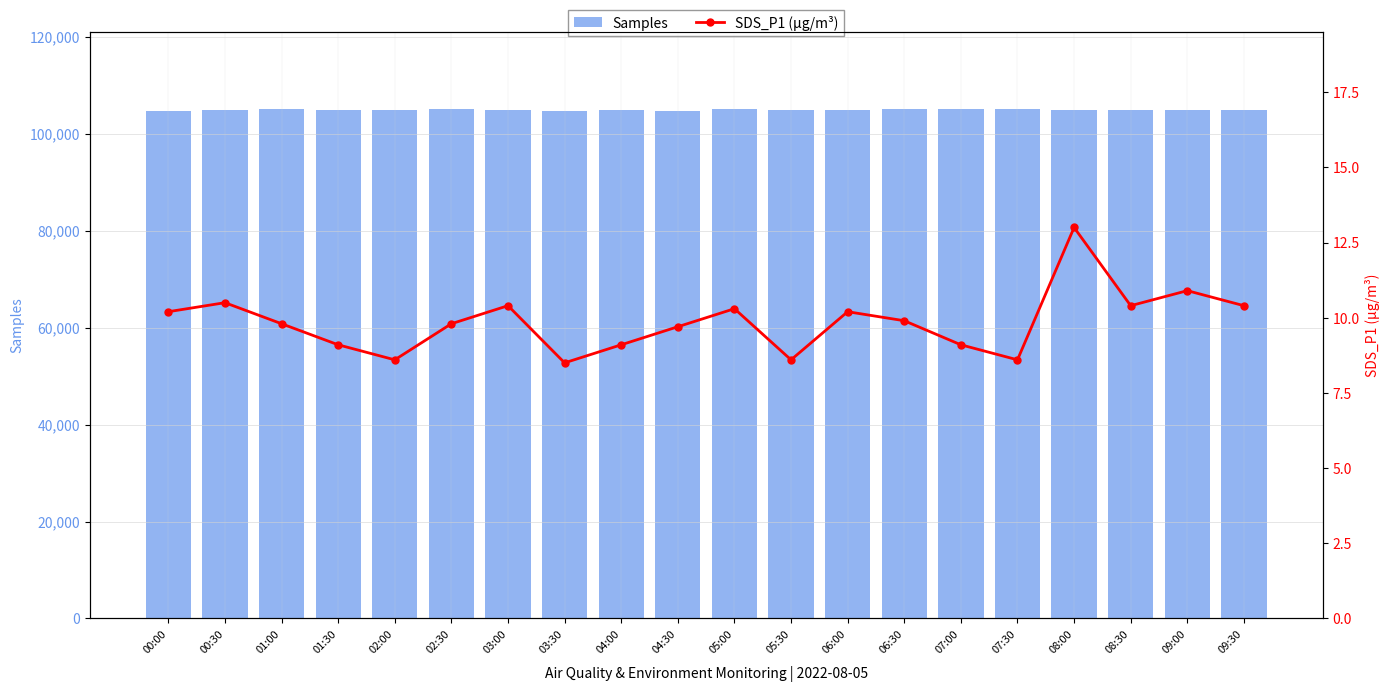

Count the number of categories in the chart.

20